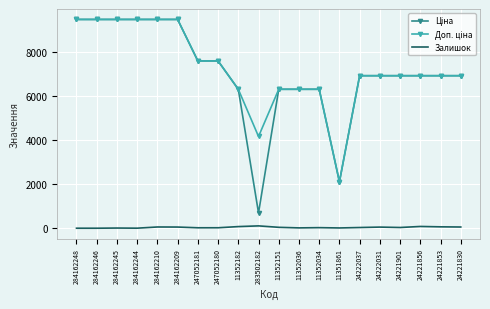

What is the greatest value displayed?

9480.1